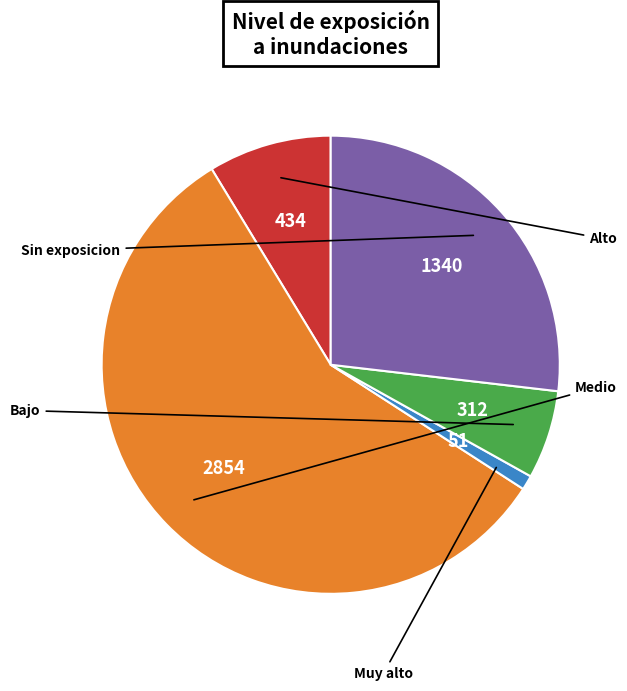

Does any single category account for the majority?

Yes